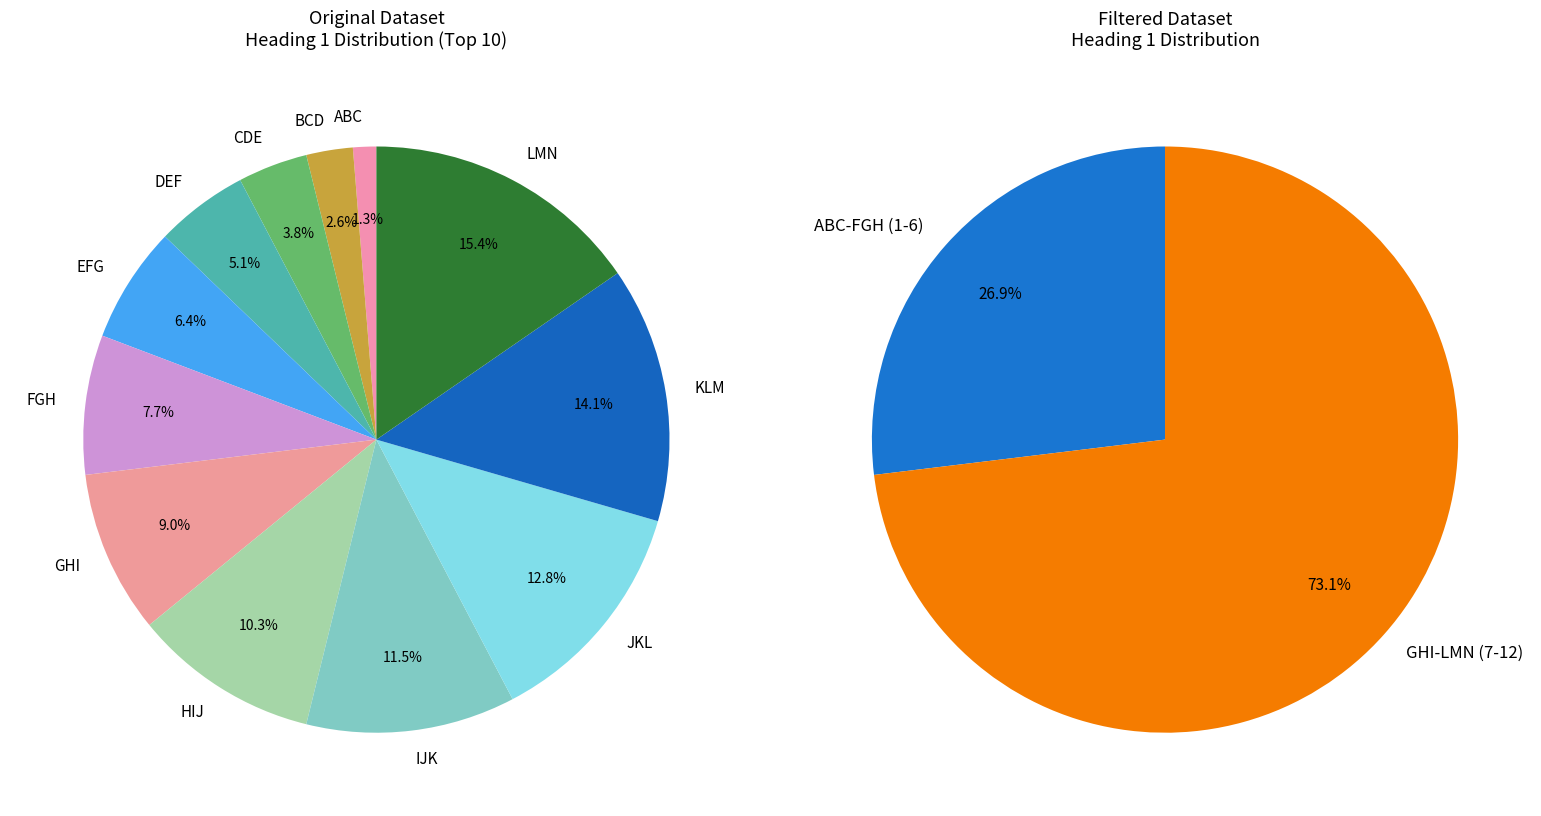

What percentage is the JKL slice, to the nearest percent?

13%